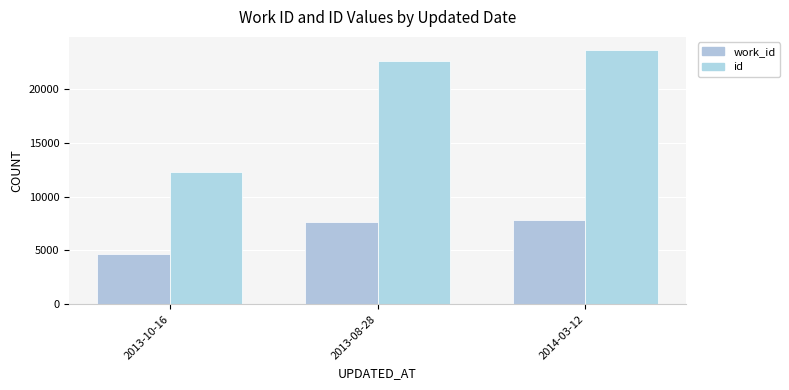

What are all the series names shown in the legend?

work_id, id